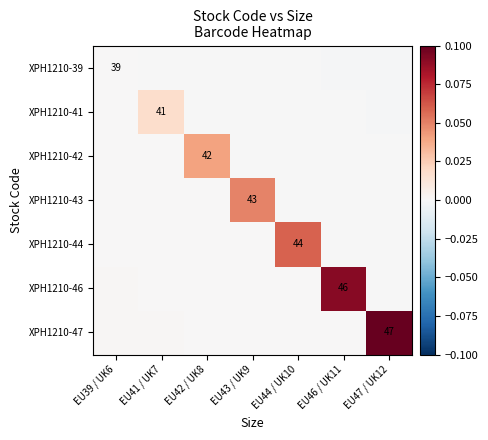

Which category has the lowest value across all series?

EU47 / UK12